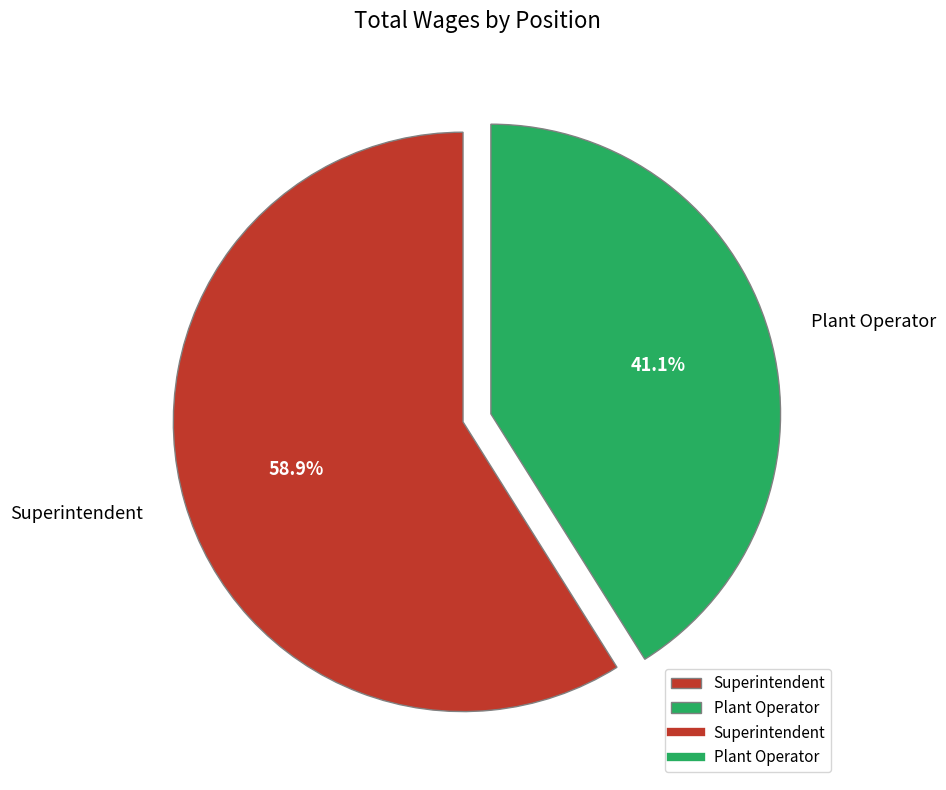

The Plant Operator slice represents 41% of the pie. True or false?

True